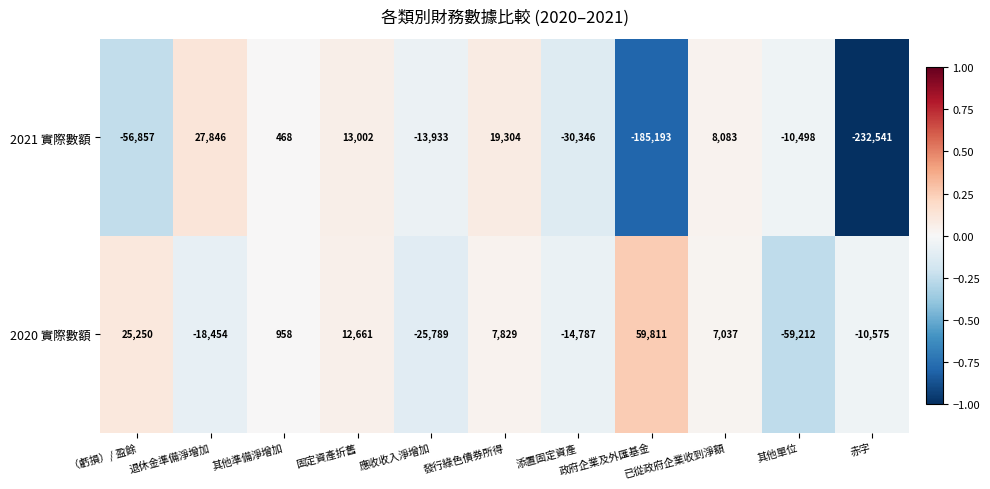

Which series has the largest total across all categories?

2020 實際數額